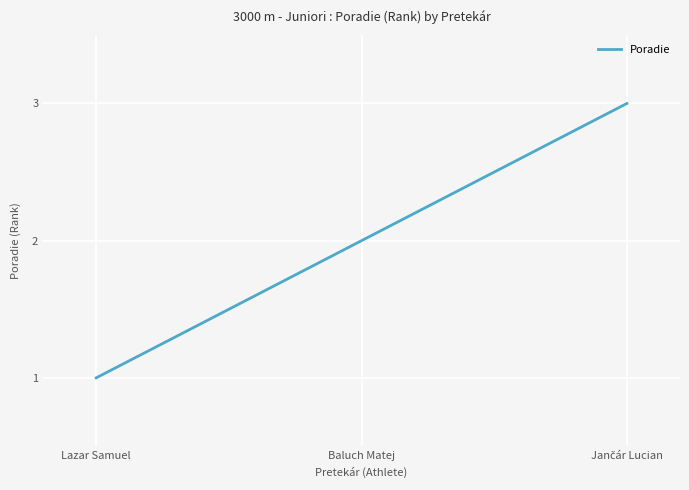

Does the chart display data point markers on the line(s)?

No